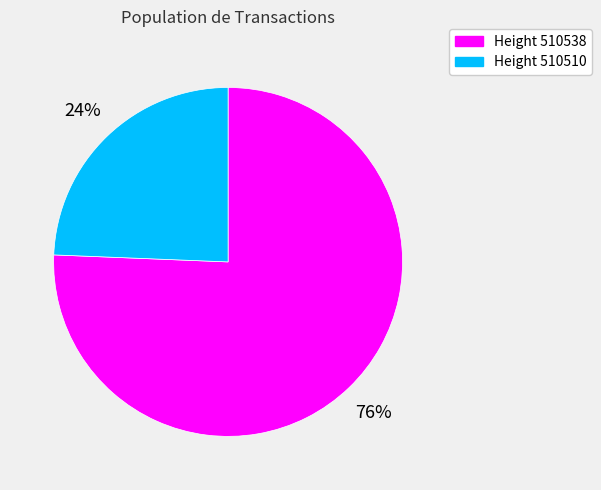

Combined, do Height 510538 and Height 510510 account for over 50%?

Yes